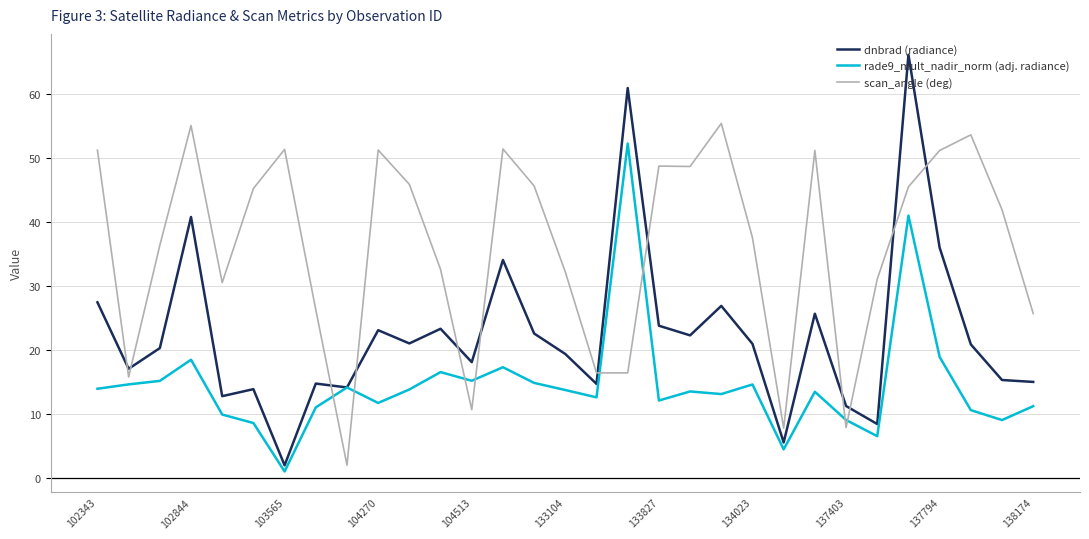

Rank the series by their maximum value, from highest to lowest.

dnbrad (radiance), scan_angle (deg), rade9_mult_nadir_norm (adj. radiance)